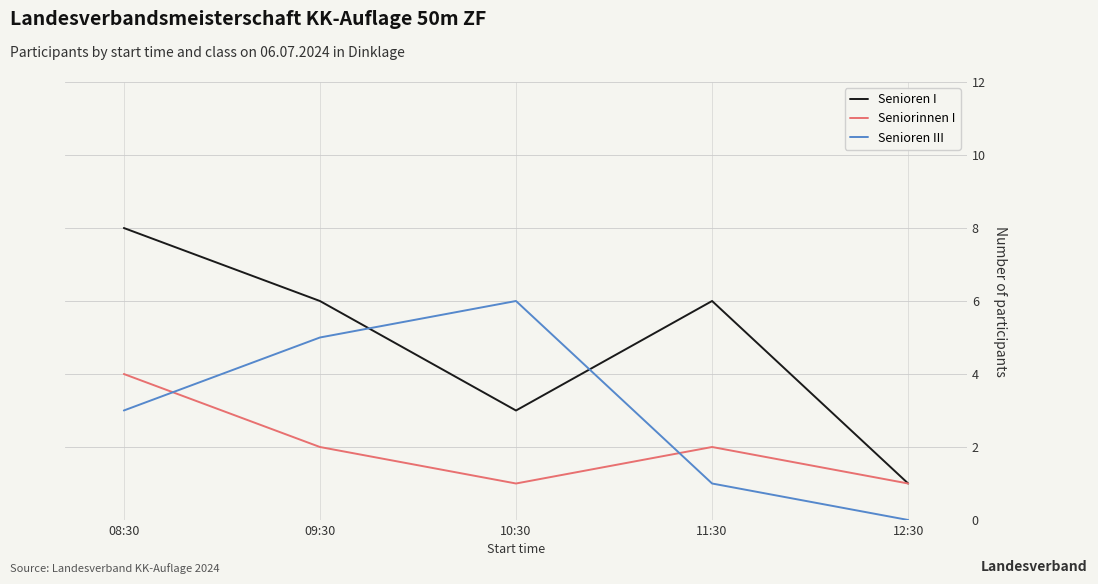

At how many categories does at least one series exceed 5?

4